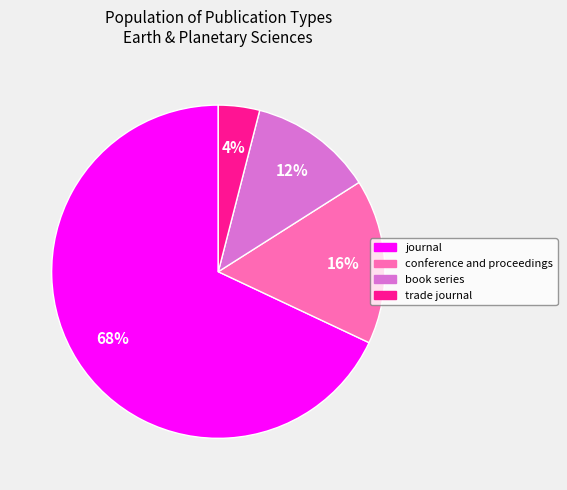

Which category accounts for the majority?

journal